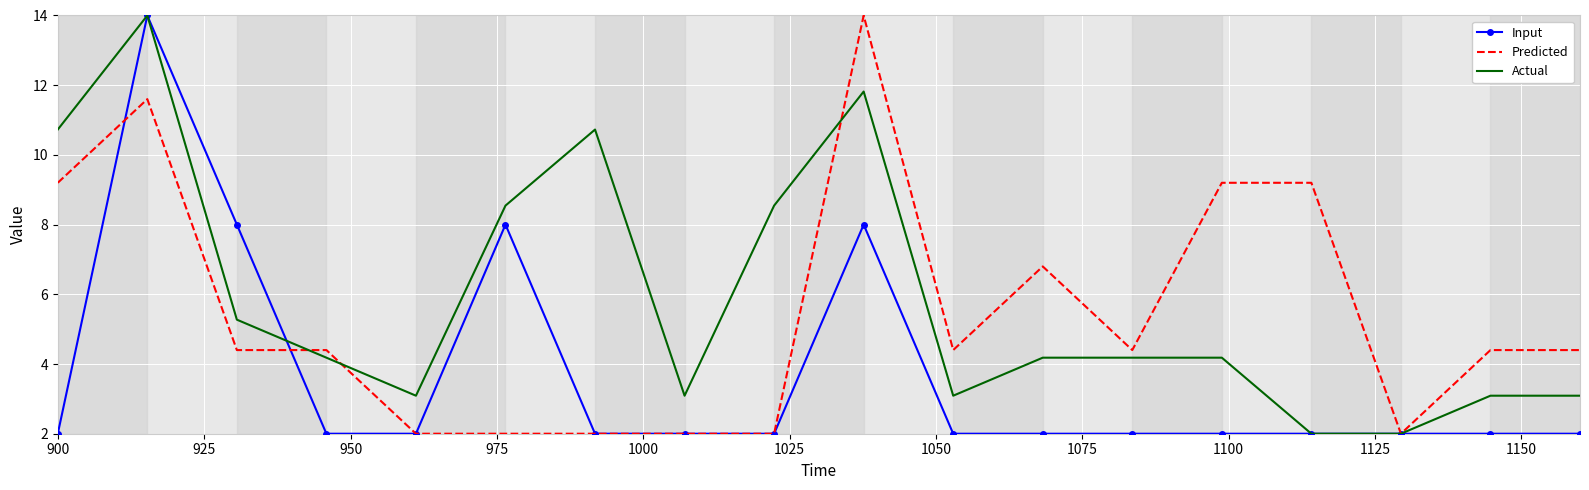

Rank the series by their average value, from highest to lowest.

Actual, Predicted, Input